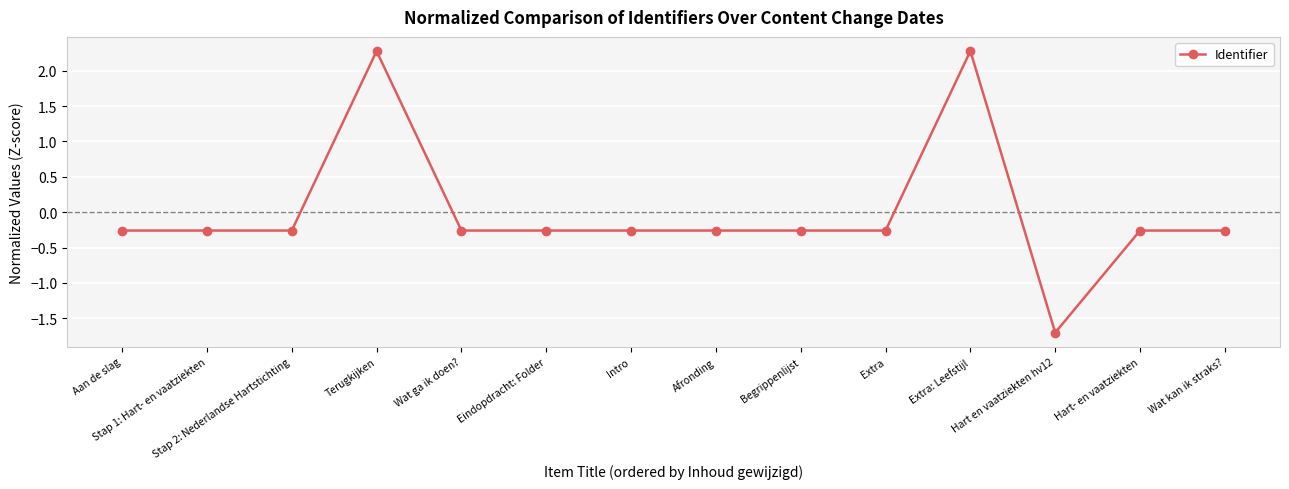

How many values exceed 0?

2